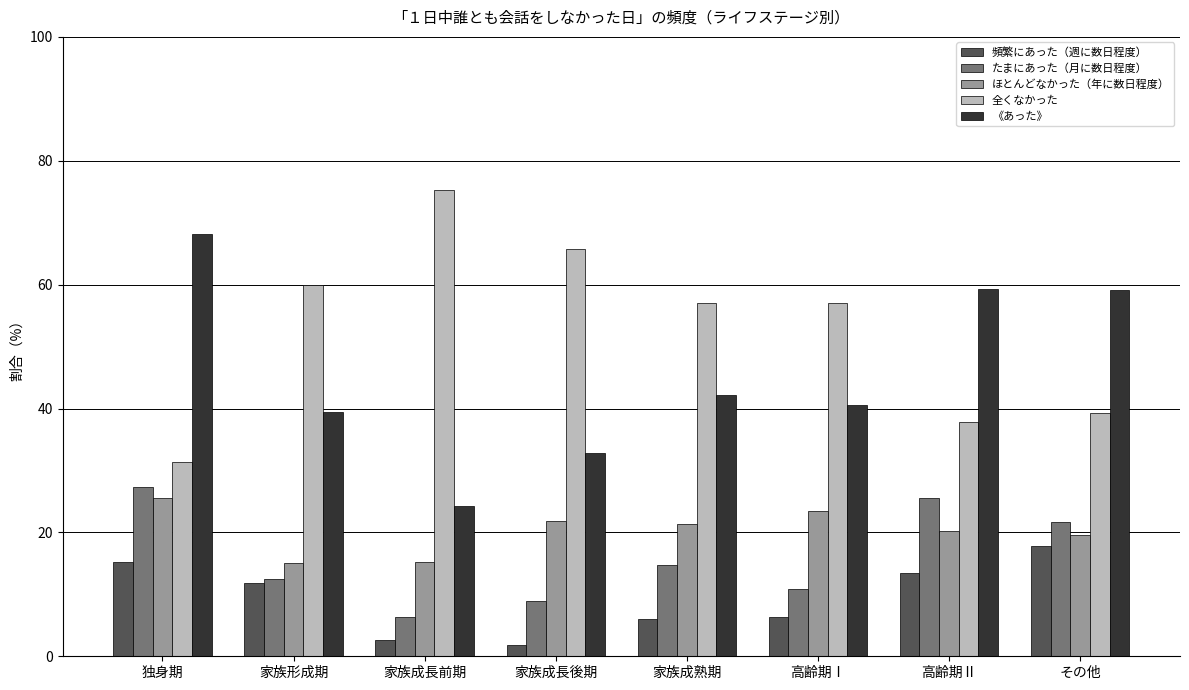

True or false: 《あった》 has a value of 55.9 at 高齢期Ⅰ.

False